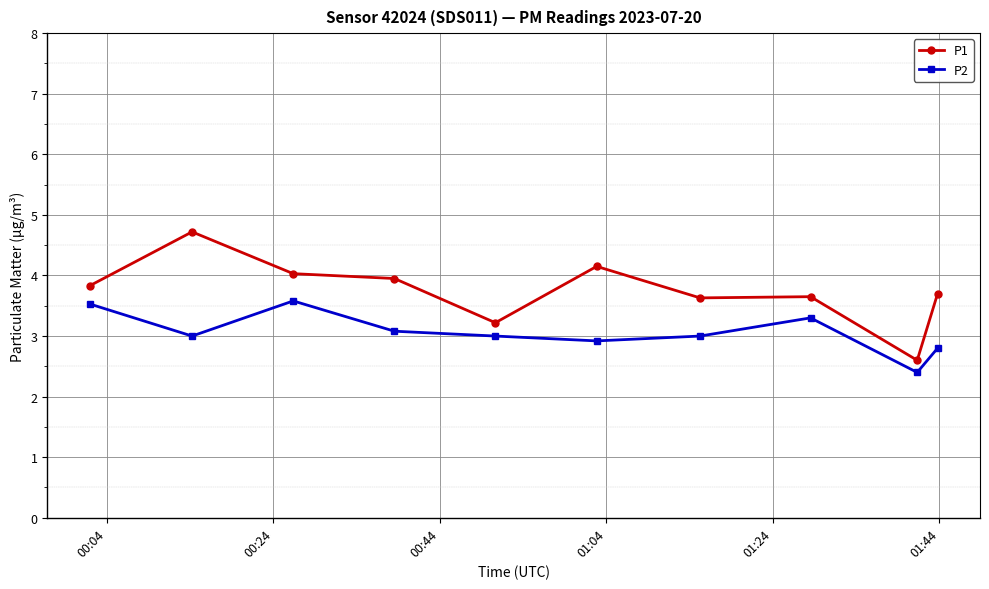

What is the sum of all P1 values?

37.5